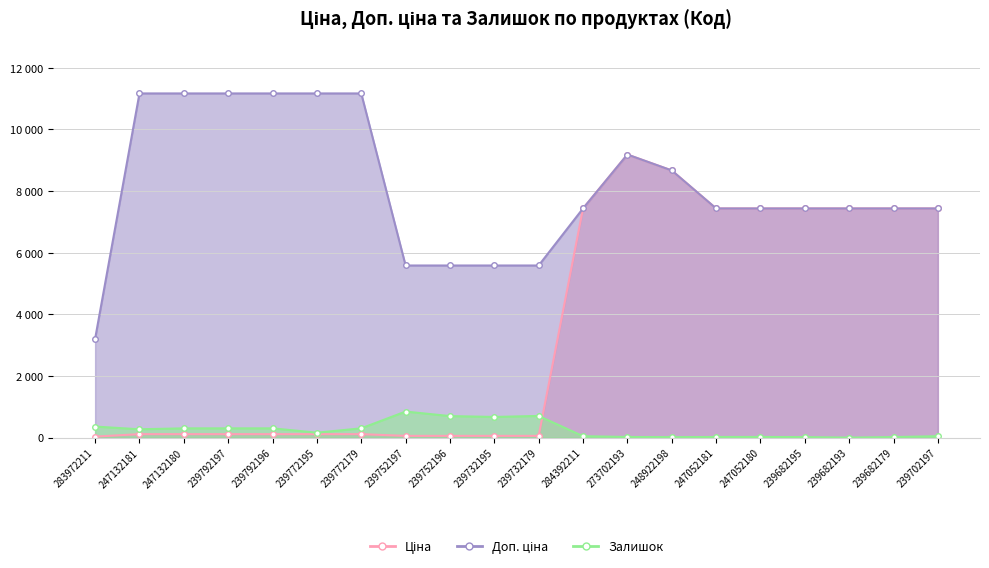

How many lines are shown in the chart?

3